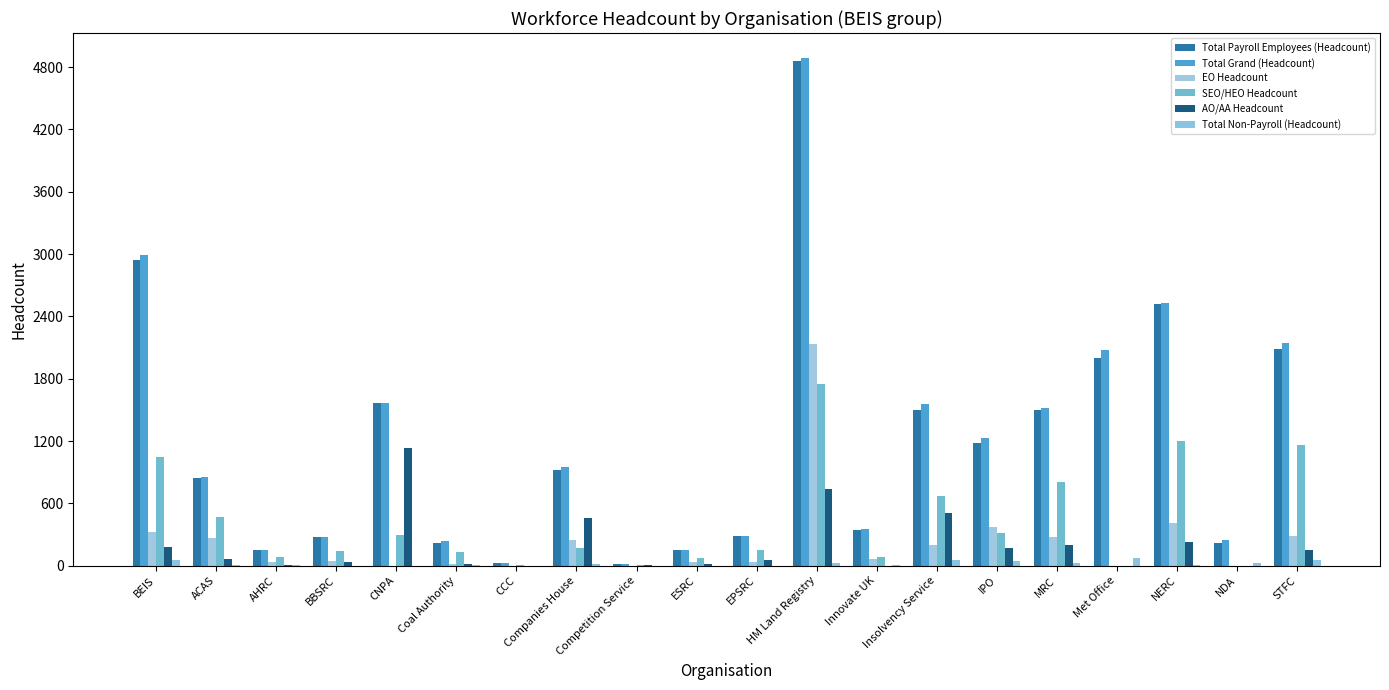

Are the bars grouped side by side (vs. stacked)?

Yes